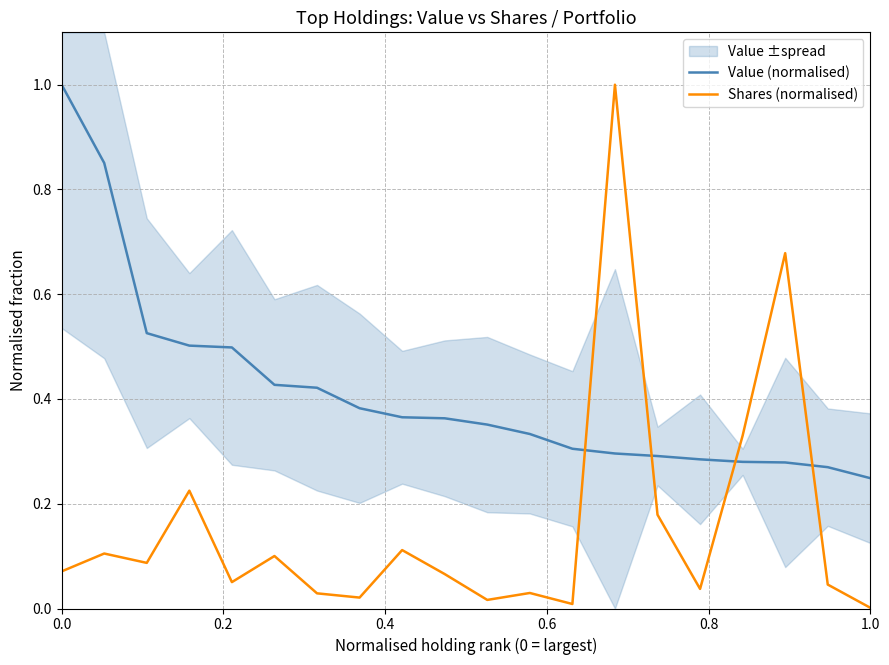

Is it true that Value (normalised) equals 0.1 at 1.0?

False